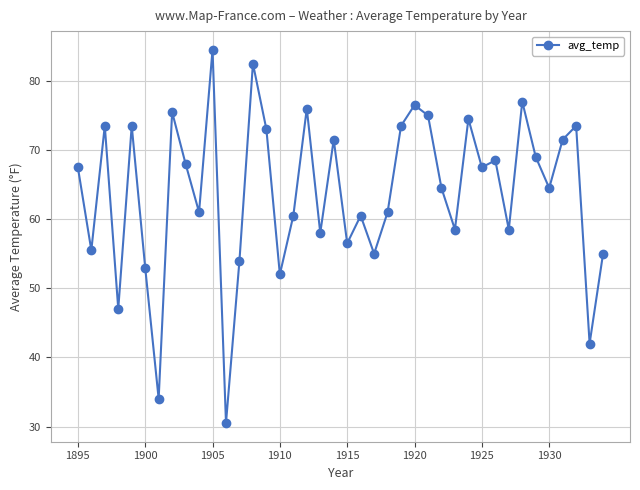

Is this an area chart (filled region under the line)?

No